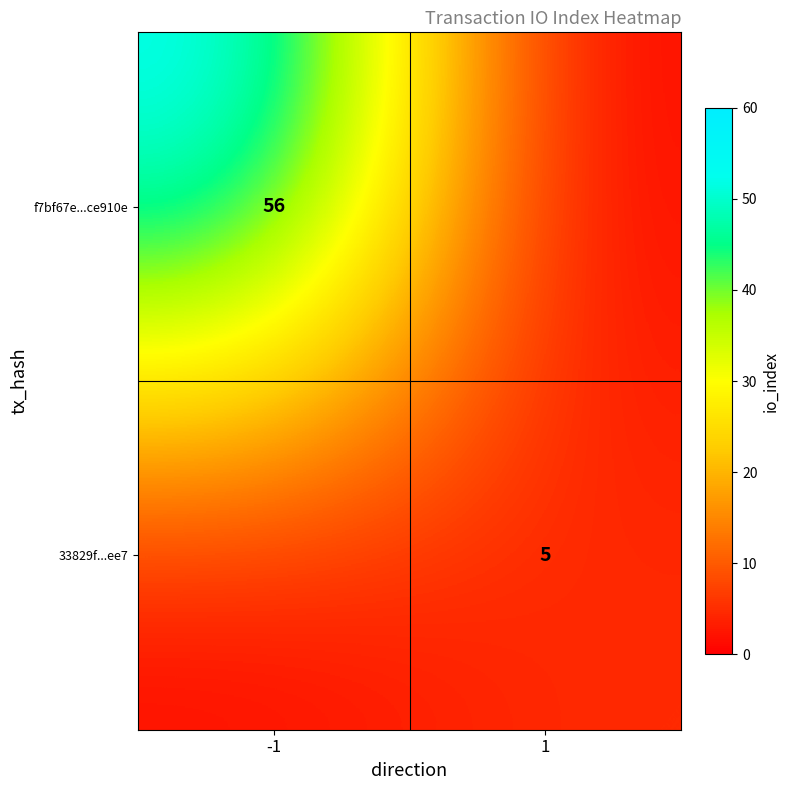

The 33829f...ee7 series shows 8 at 1. True or false?

False